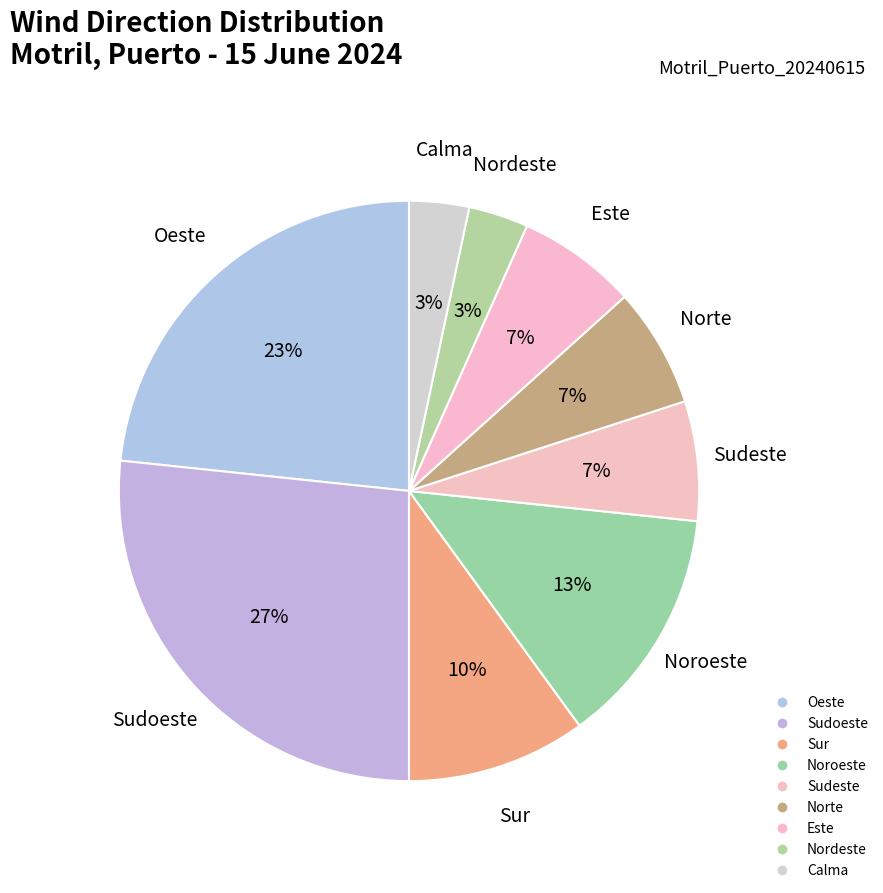

Does Noroeste represent more than half of the total?

No